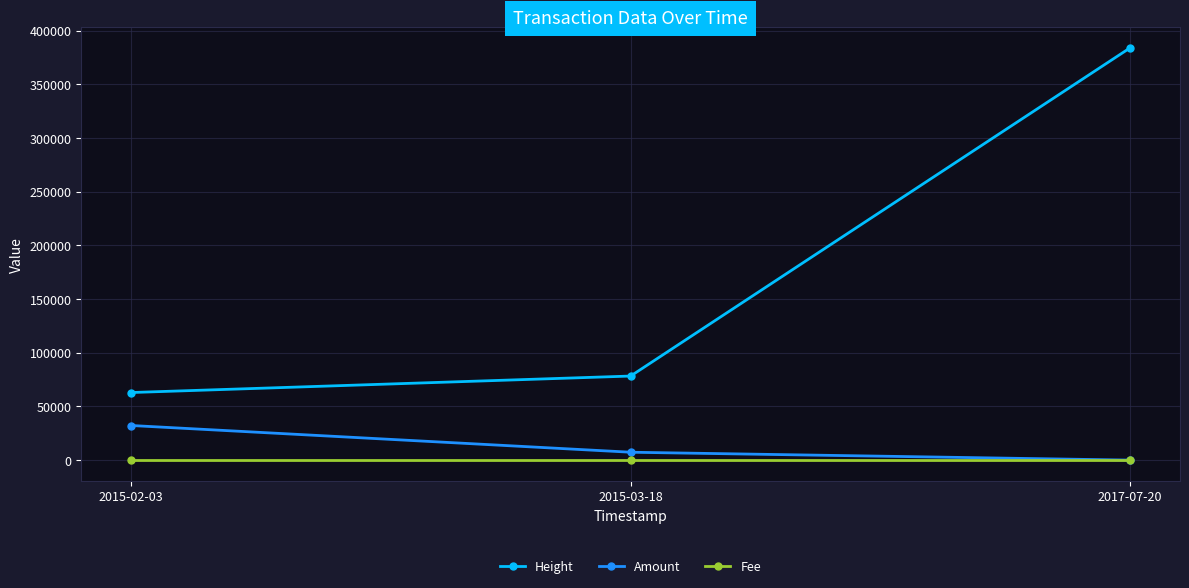

Where is Height nearest to the value 223389?

2015-03-18